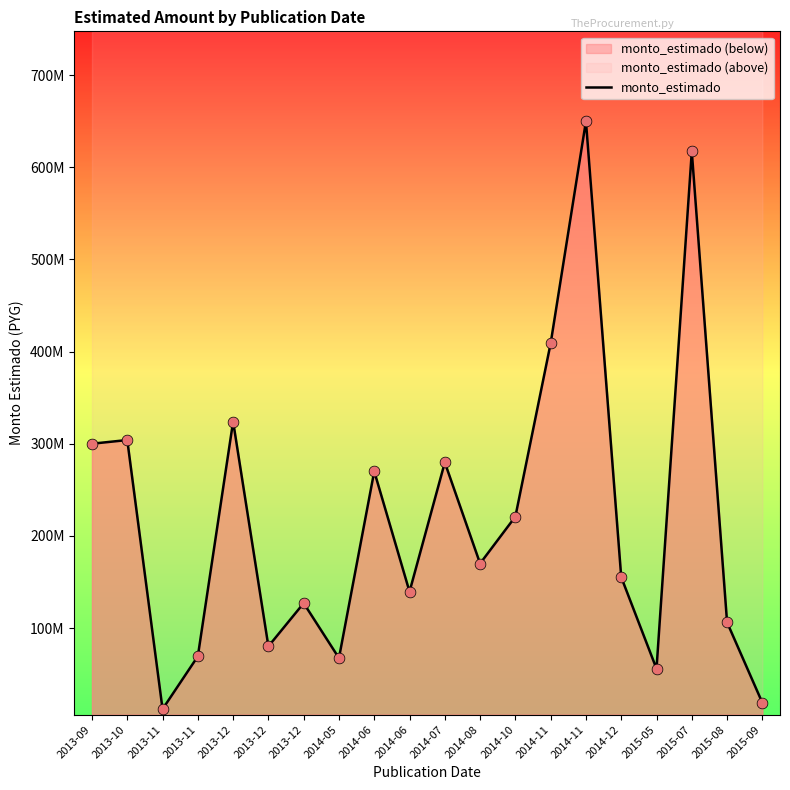

Between 2013-12 and 2014-11, which is larger?

2014-11